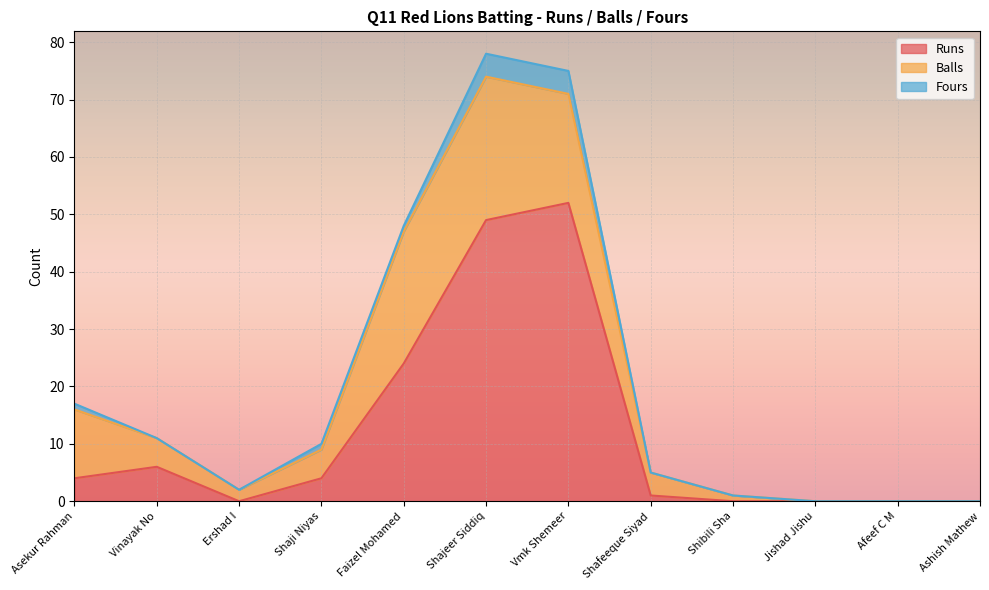

How many Fours values are between 0 and 1?

10